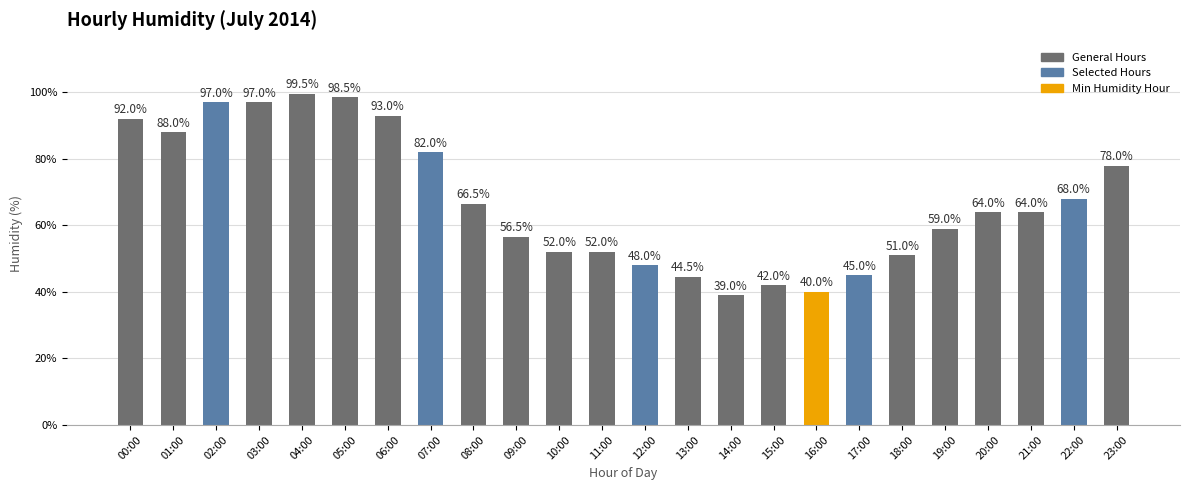

What position from the left is 15:00?

16